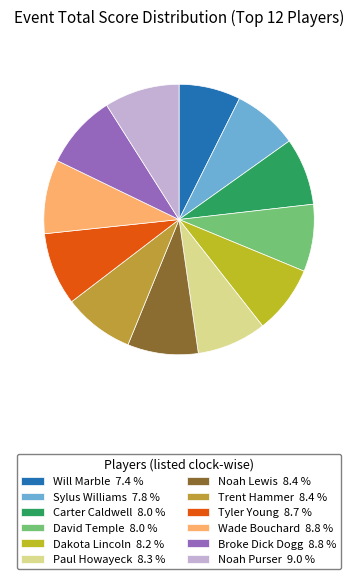

Do Tyler Young and David Temple together represent more than half of the pie?

No